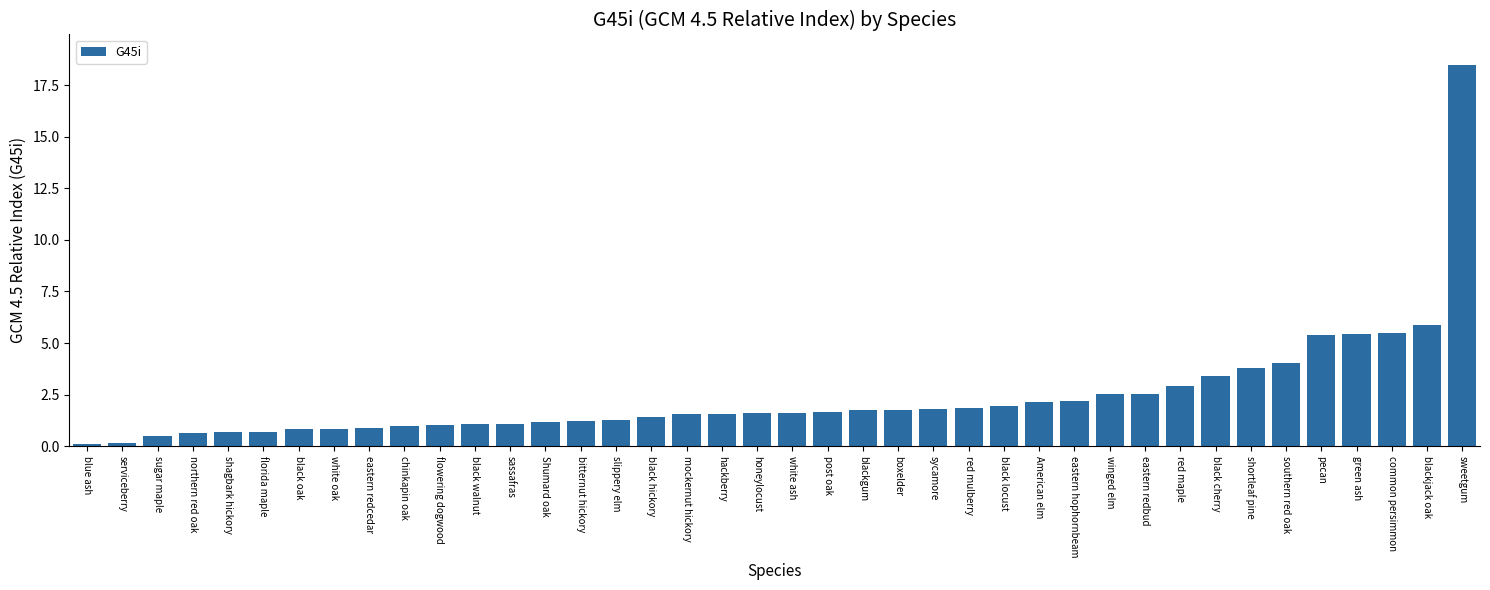

What is the ratio of the value at sugar maple to the value at American elm?

0.2